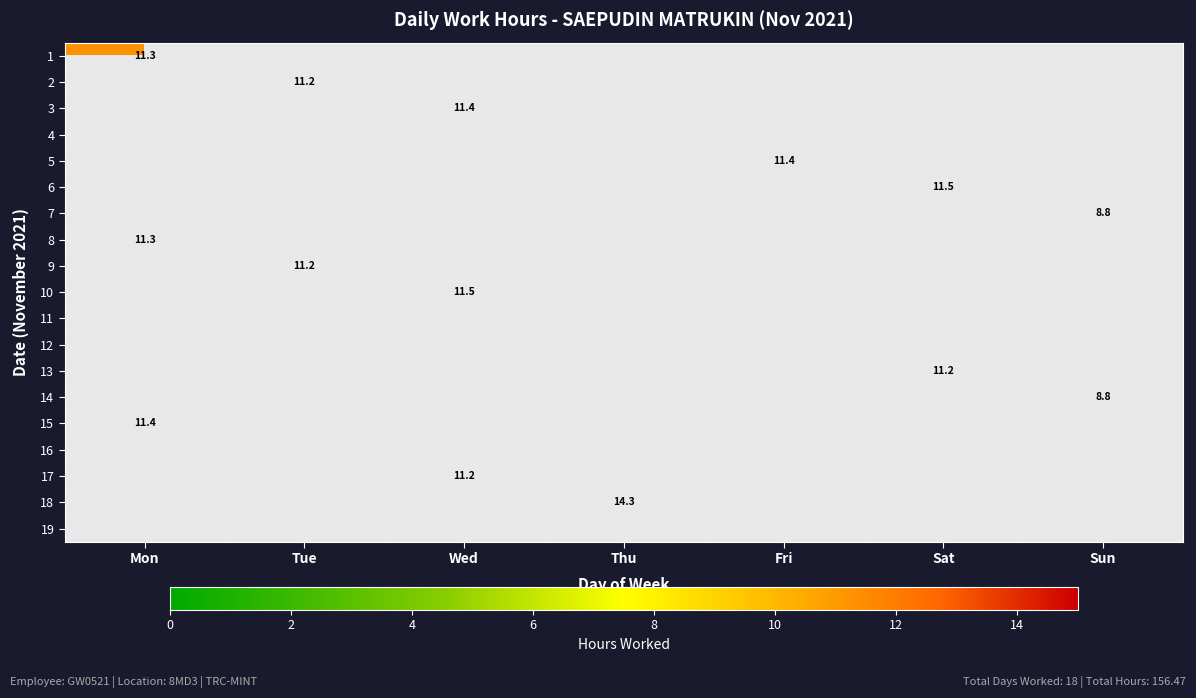

The value of 13 at Sat is 11.2. True or false?

True